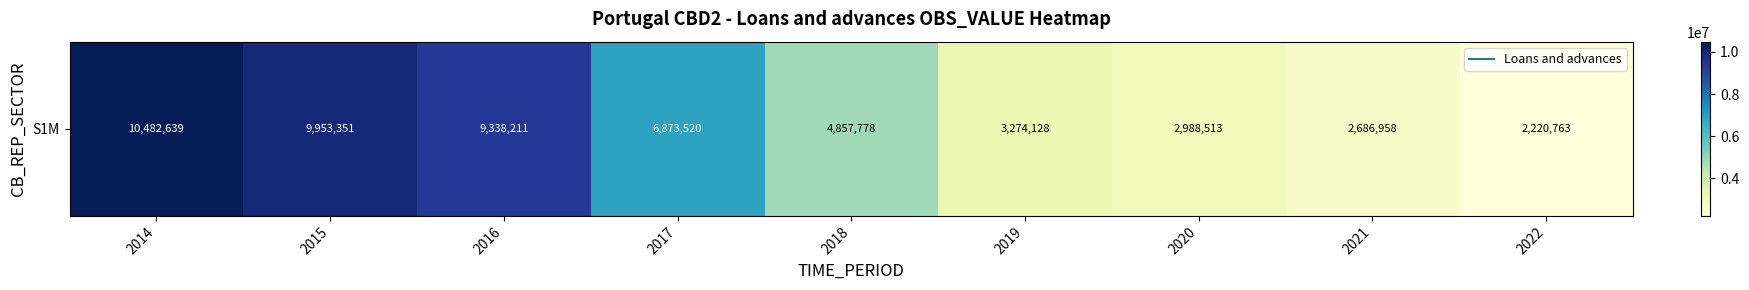

True or false: the data shows 10482639 at 2014.

True